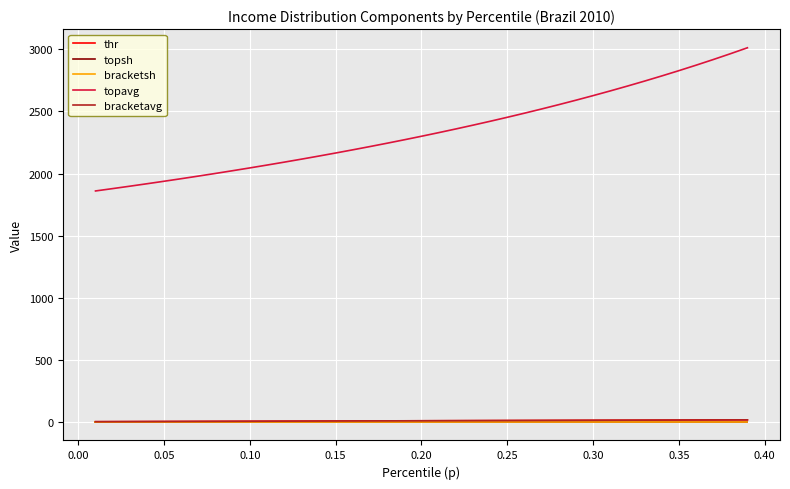

True or false: thr and topavg intersect in this chart.

False